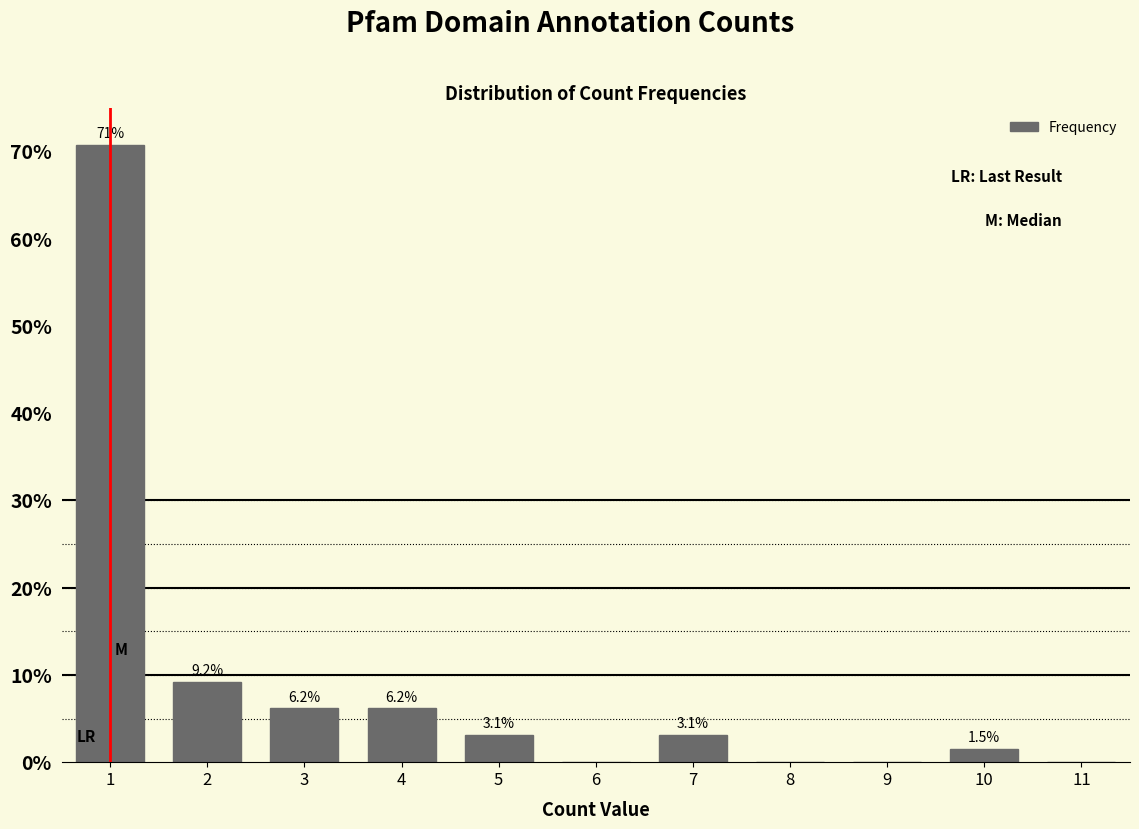

Over which range of the x-axis is the bar tallest?

0.5 to 1.5